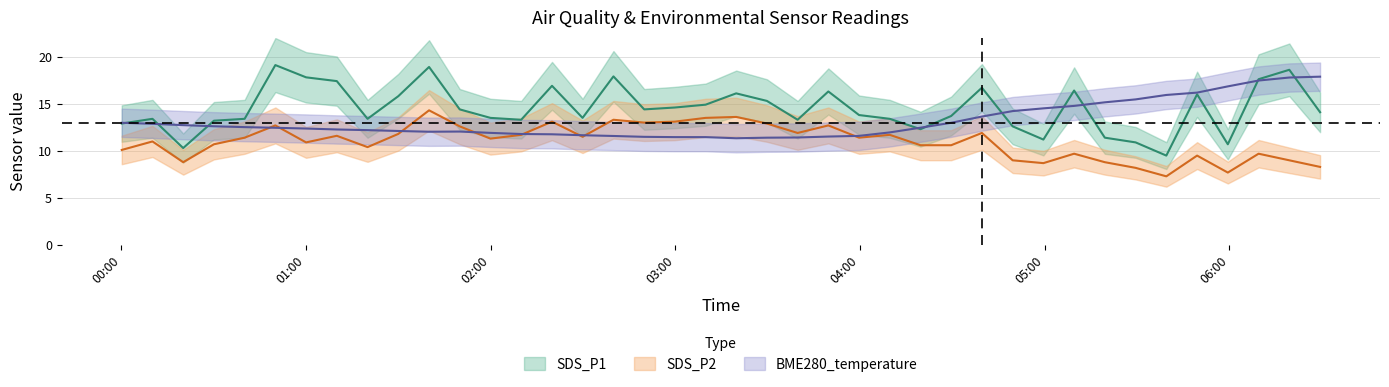

How many interior local peaks does the BME280_temperature series have?

1